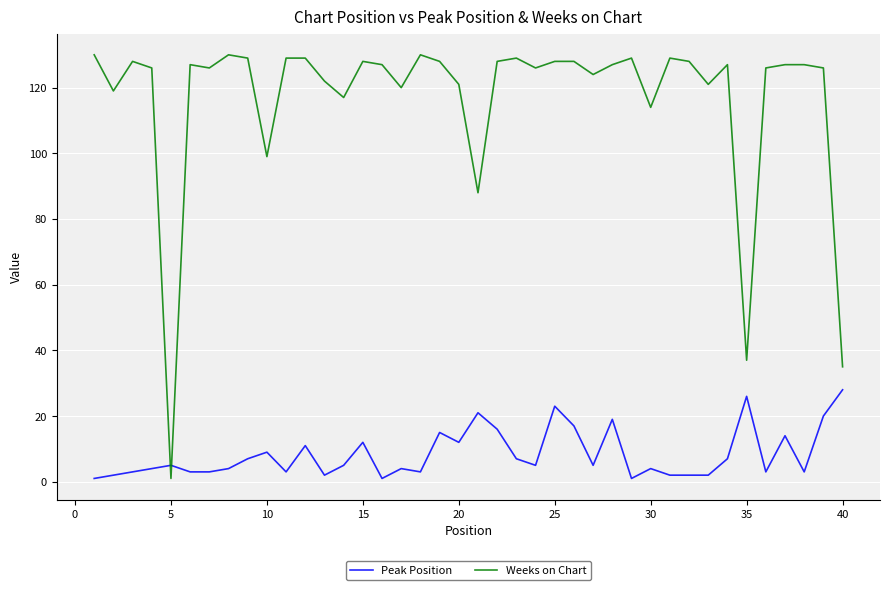

Which series has the widest spread of values?

Weeks on Chart